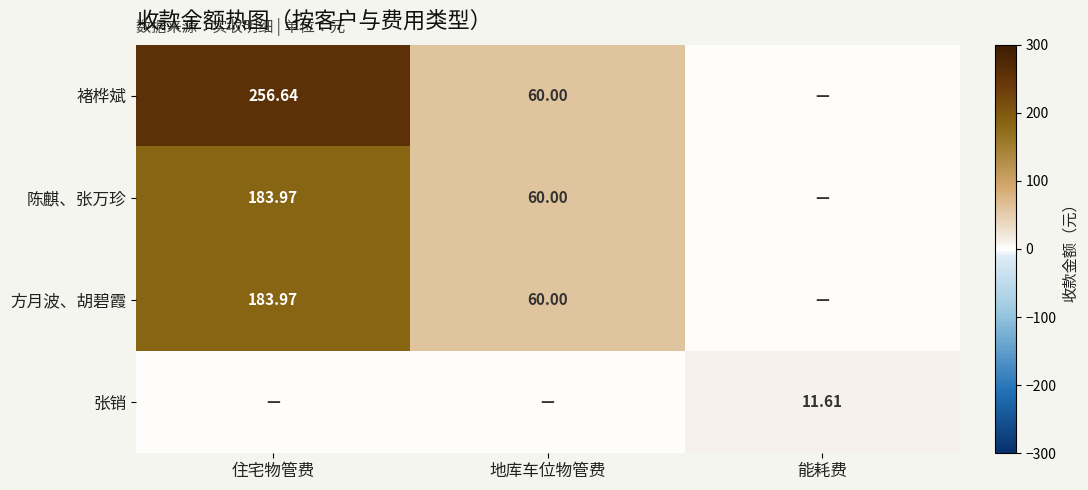

How many values in the 陈麒、张万珍 series exceed 60?

1